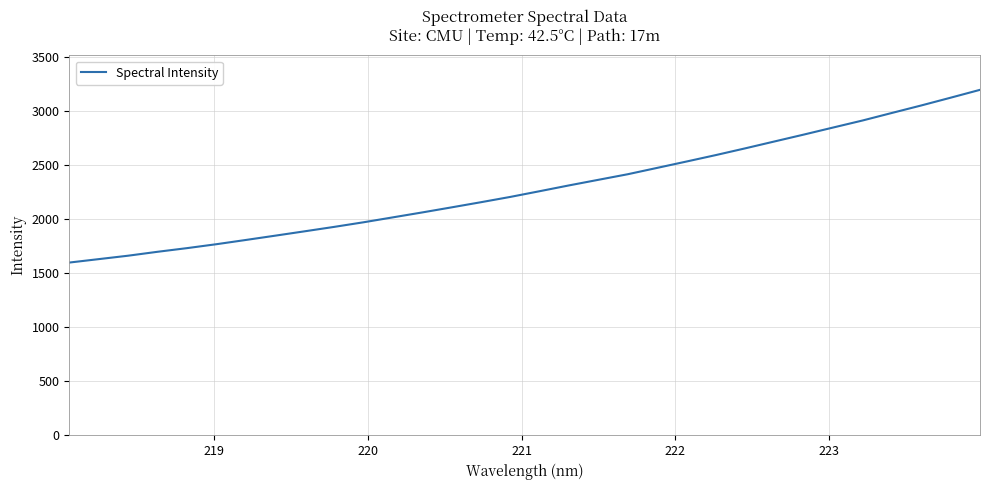

What is the smallest value displayed?

1596.7